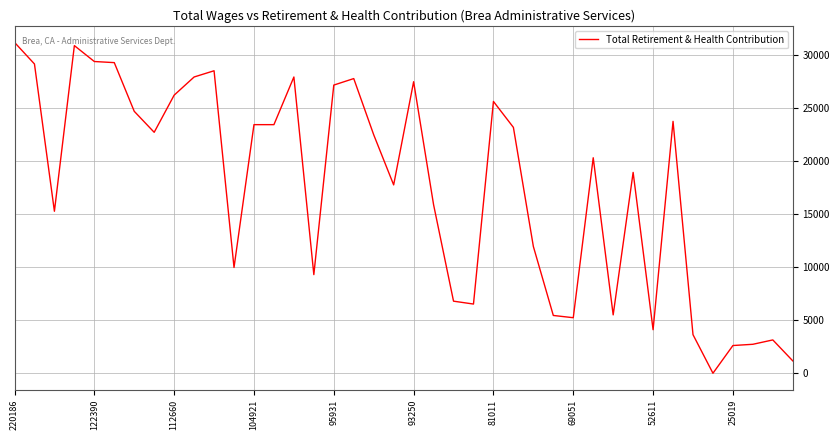

What is the difference between the maximum and minimum values?

31239